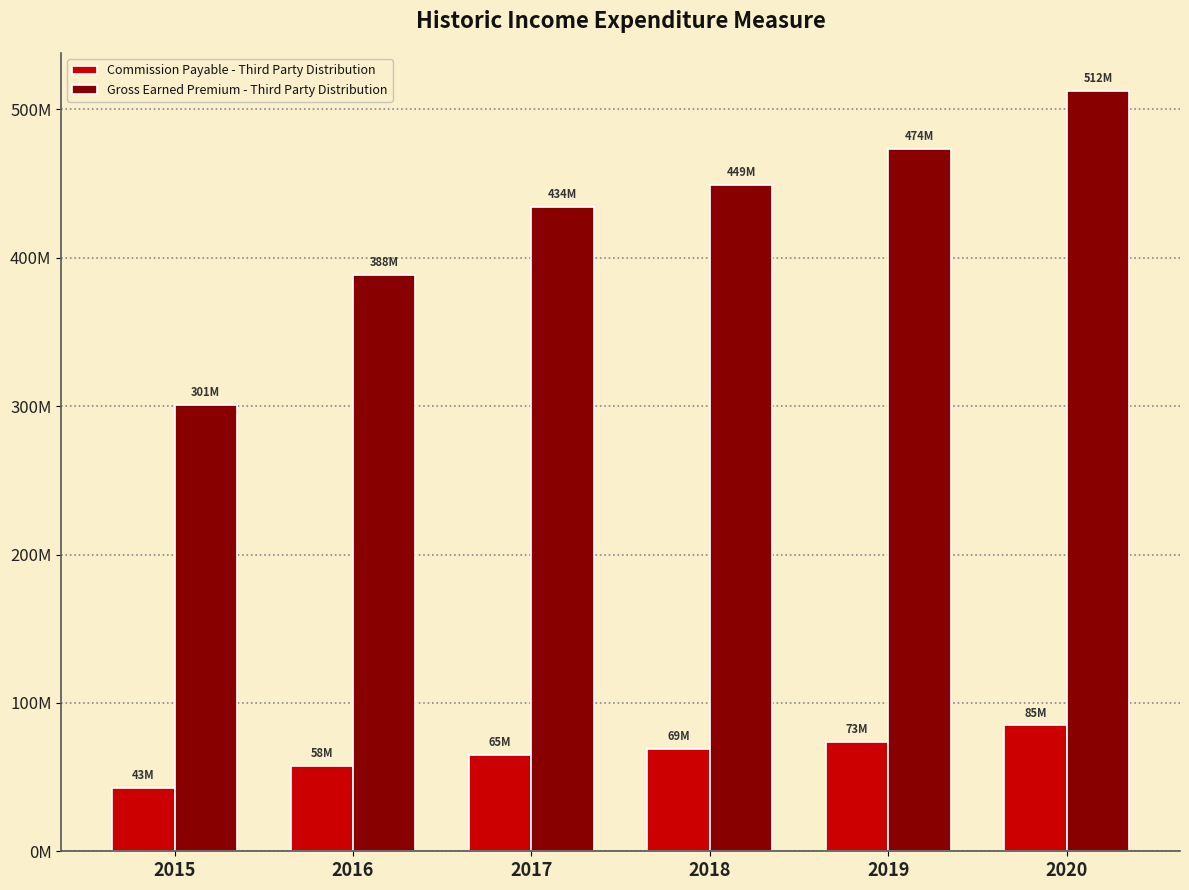

What are all the series names shown in the legend?

Commission Payable - Third Party Distribution, Gross Earned Premium - Third Party Distribution